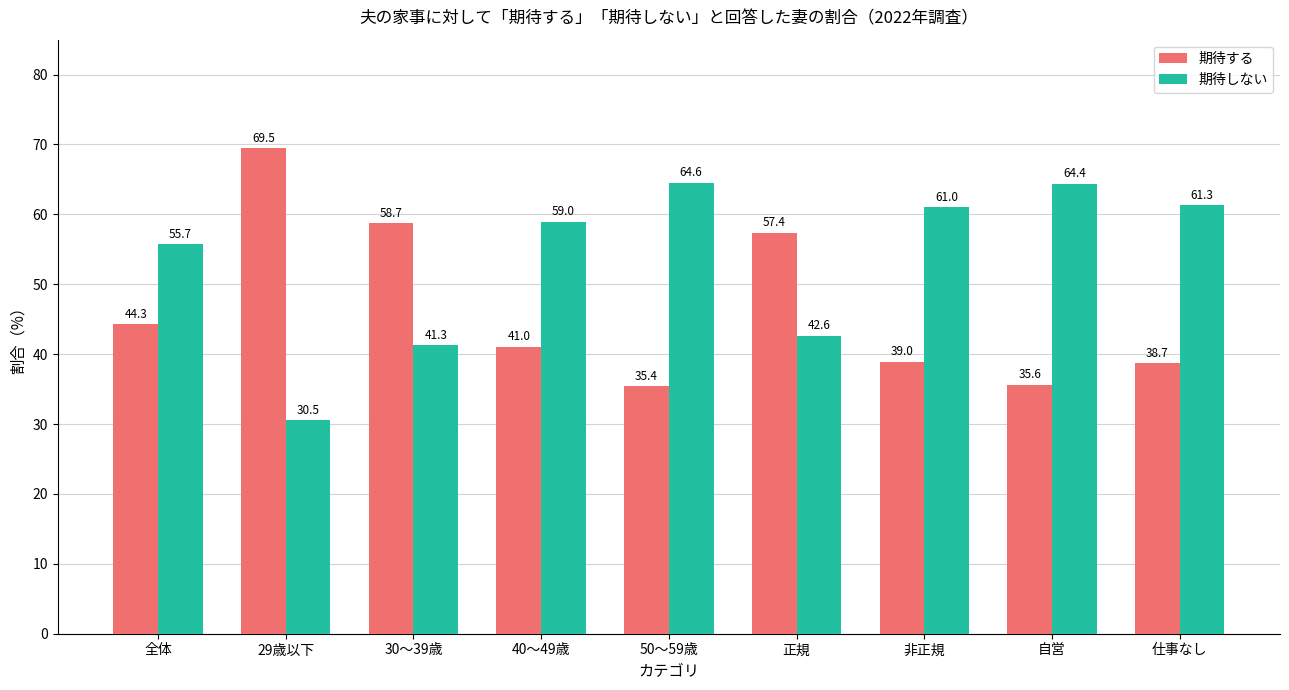

What is the spread (max minus min) of values at 仕事なし?

22.6